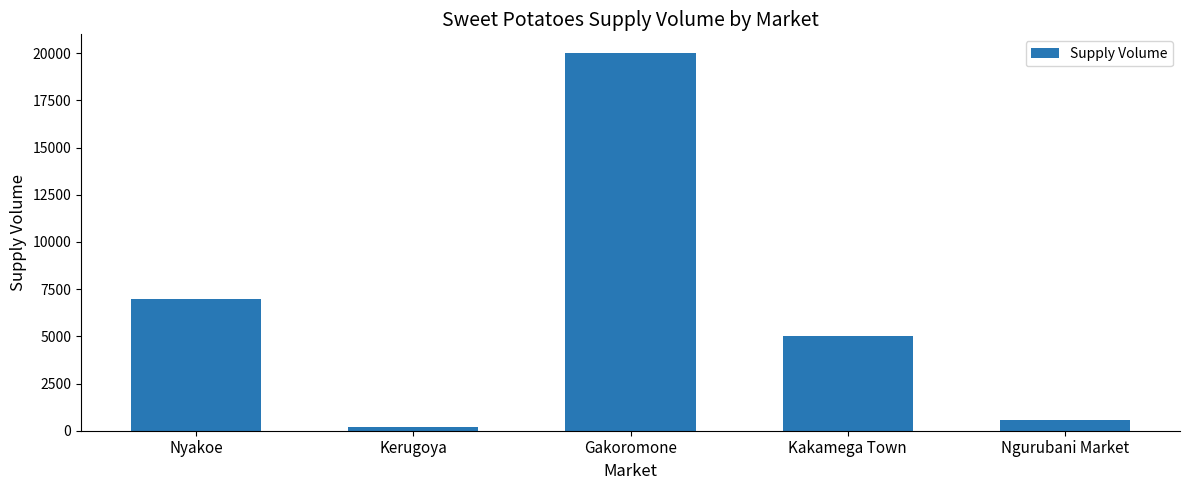

What is the label of the 3rd bar from the left?

Gakoromone